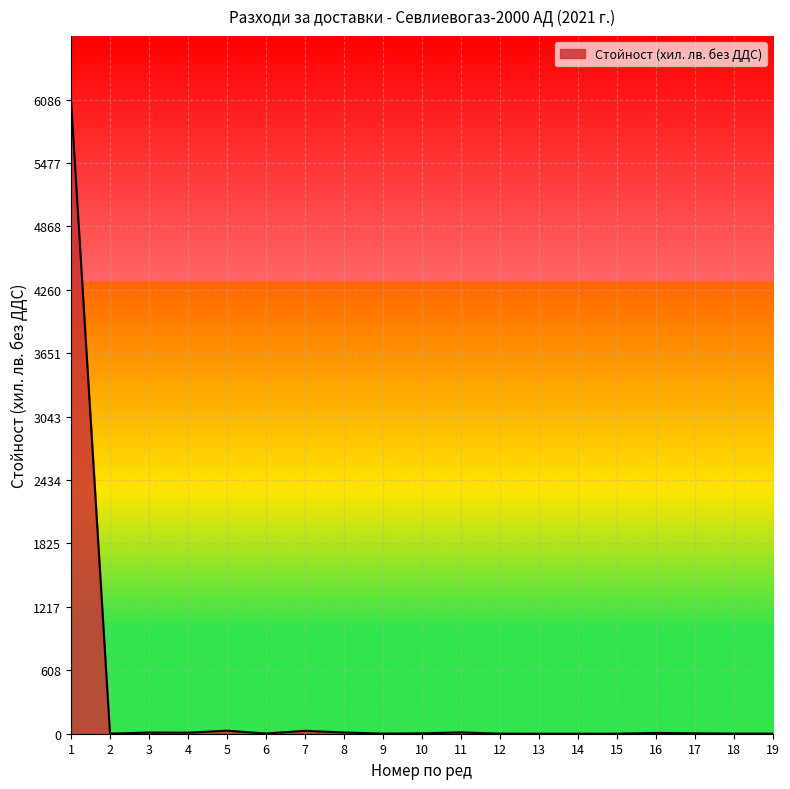

What is the greatest value displayed?

6086.0